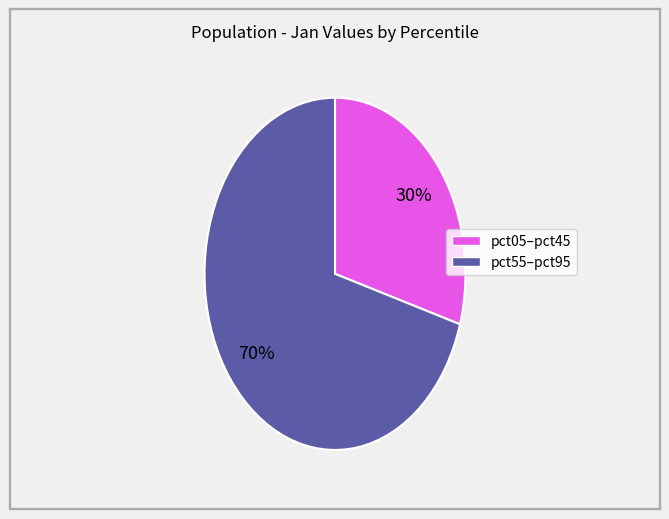

Is there any slice that represents more than half of the pie?

Yes